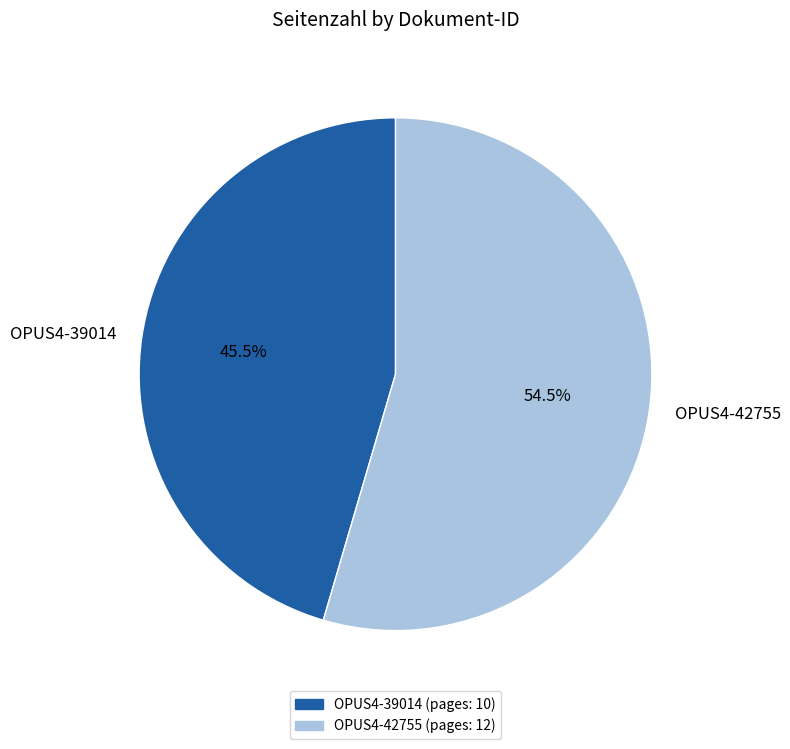

How much of the chart is everything except OPUS4-39014?

54.5%